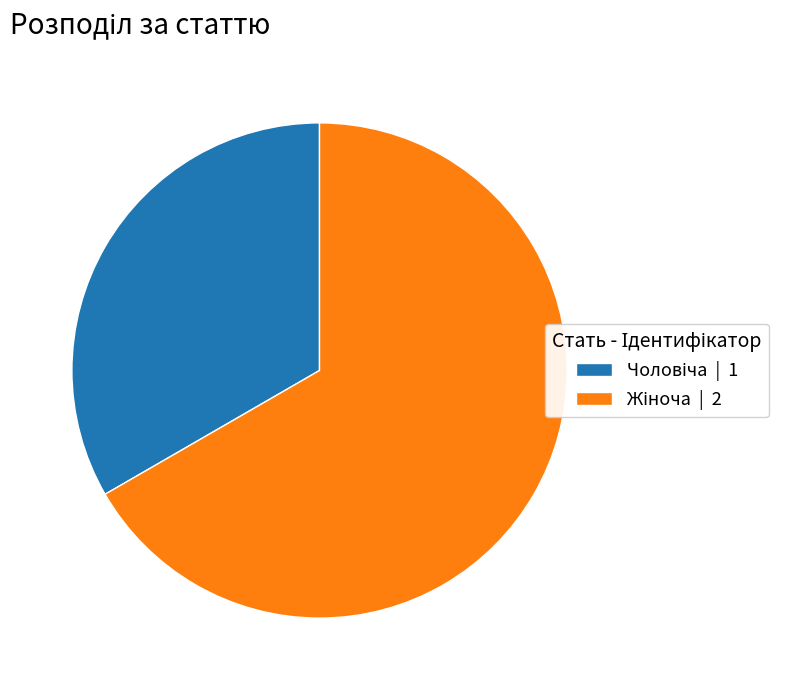

Is there any slice that represents more than half of the pie?

Yes